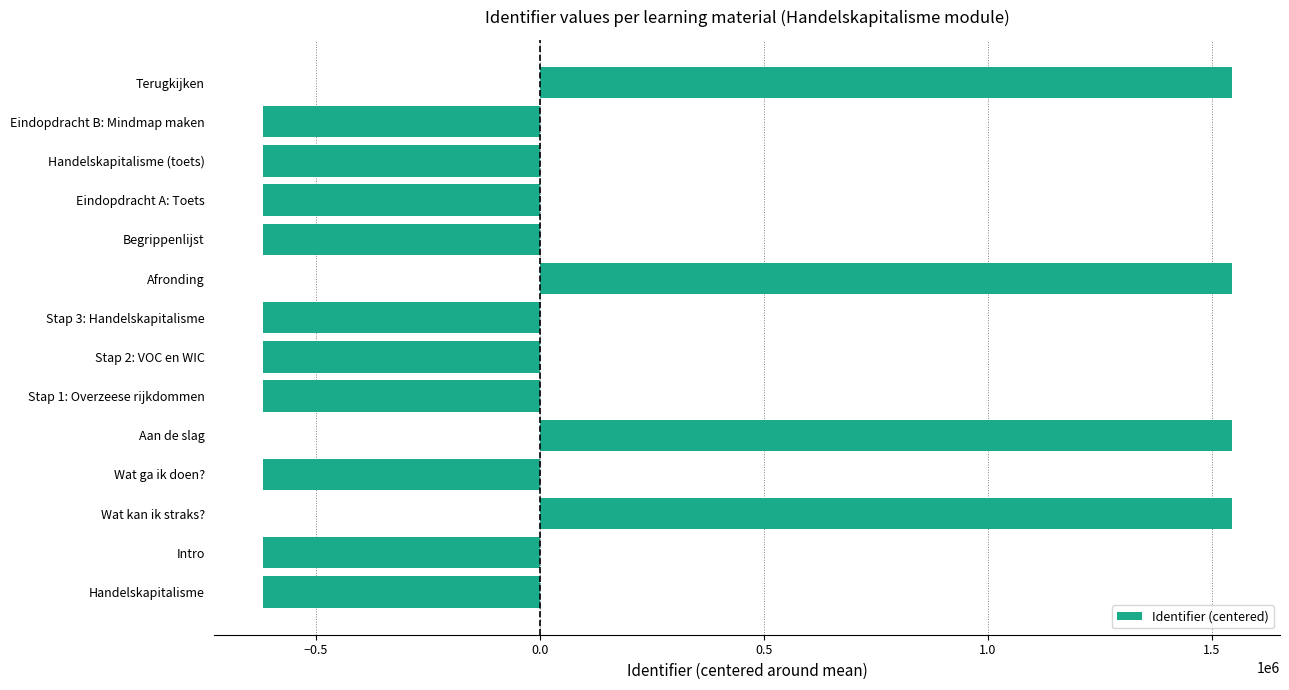

True or false: the data shows 1544103 at Aan de slag.

True